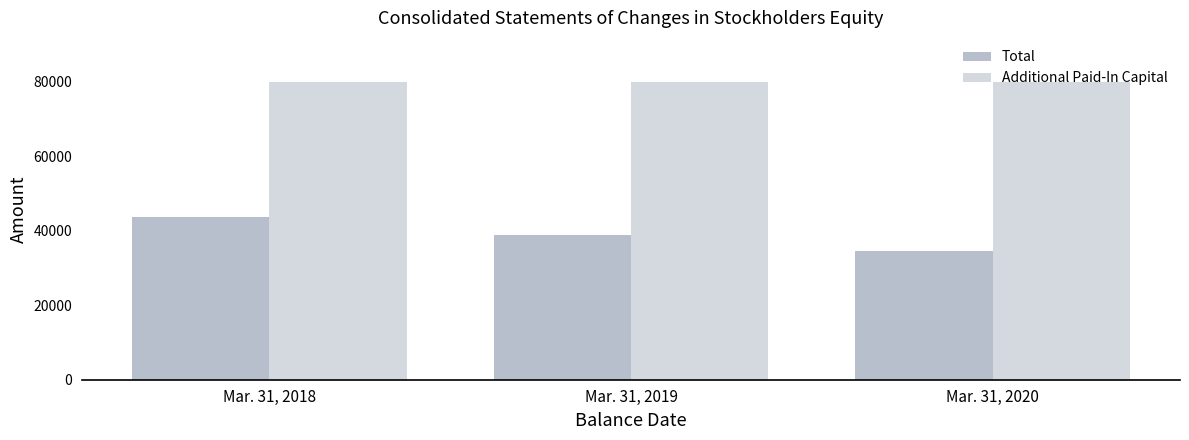

What is the value of the Total bar at the 1st from the left?

43783